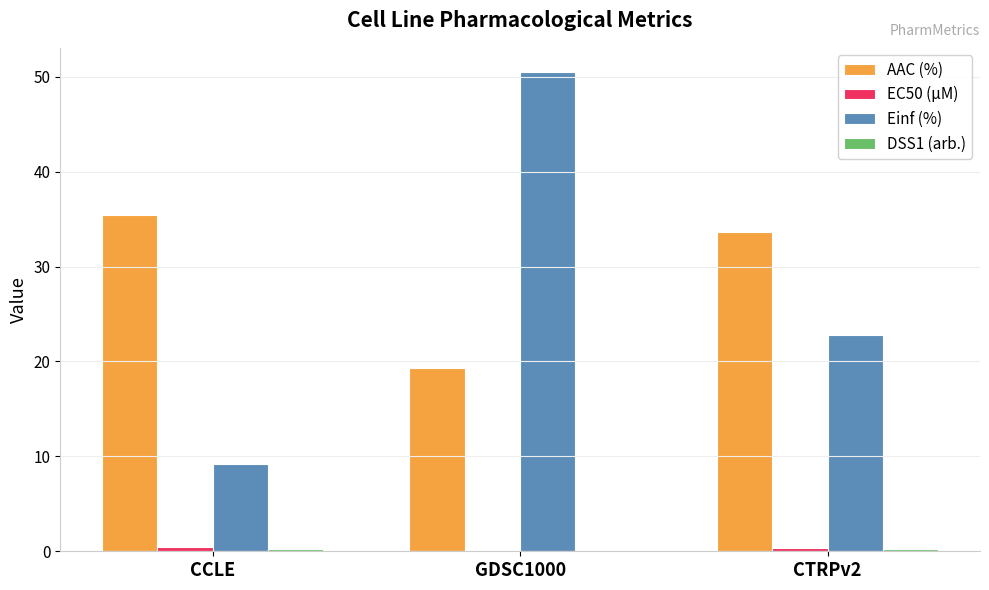

Which series changed the most between CCLE and GDSC1000?

Einf (%)